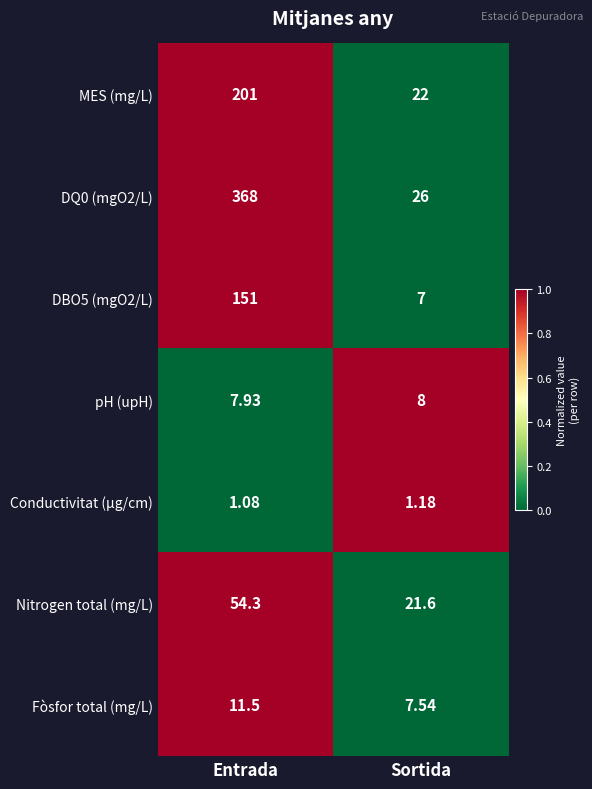

Is the value of DBO5 (mgO2/L) at Sortida greater than the value of MES (mg/L) at Sortida?

No